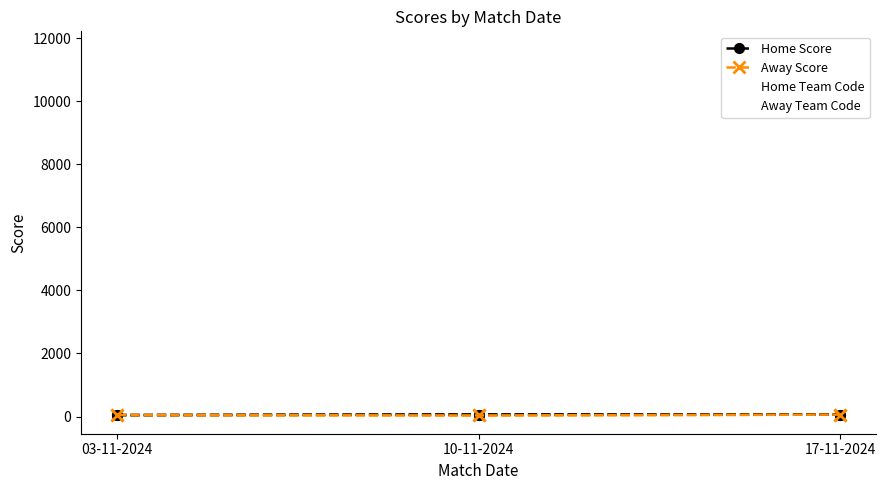

What are all the series names shown in the legend?

Home Score, Away Score, Home Team Code, Away Team Code